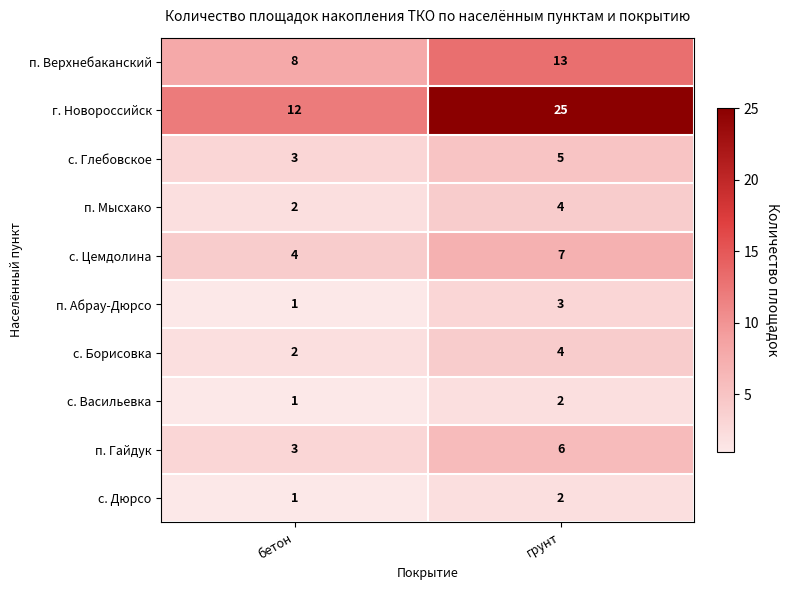

What is the spread (max minus min) of values at грунт?

23